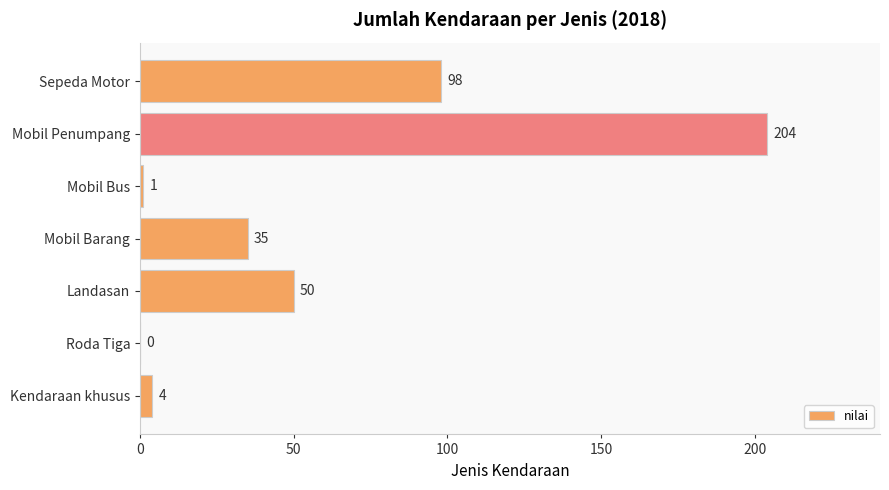

Reading bottom to top, list all the values displayed in this chart.

Kendaraan khusus=4	Roda Tiga=0	Landasan=50	Mobil Barang=35	Mobil Bus=1	Mobil Penumpang=204	Sepeda Motor=98